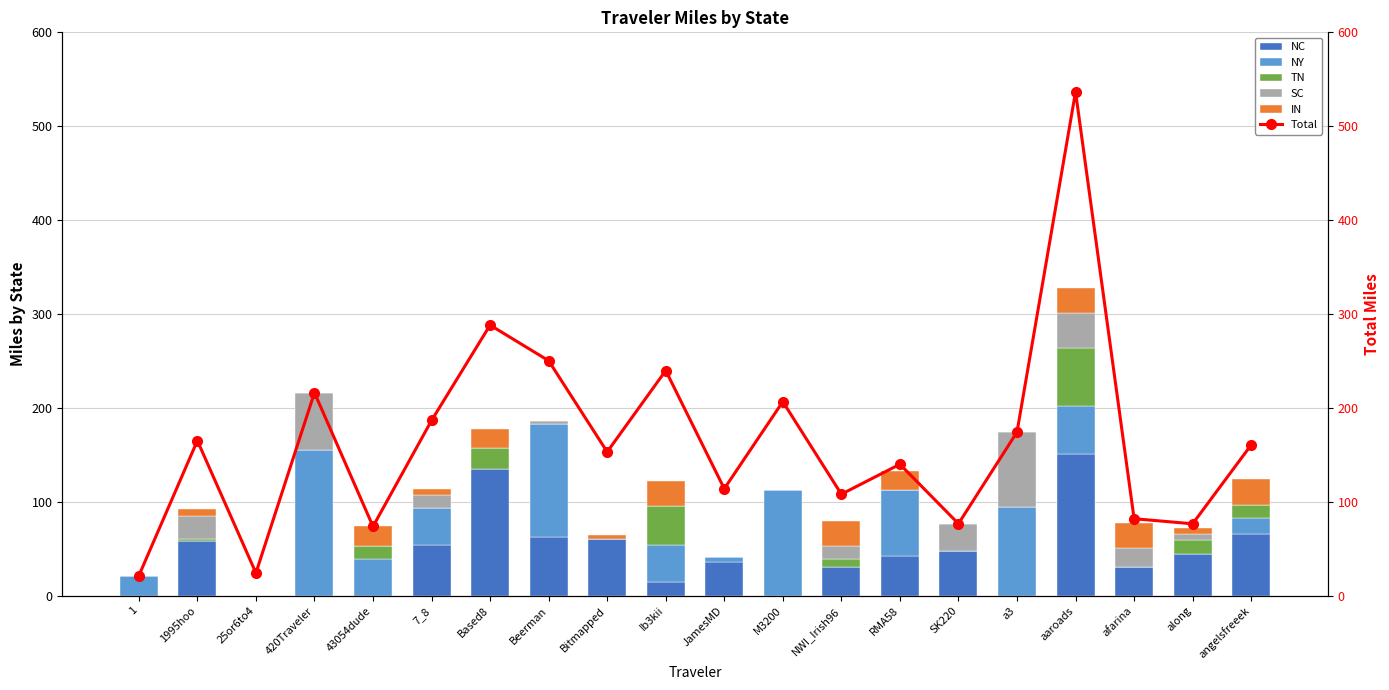

How many data points in Total are less than 160?

10